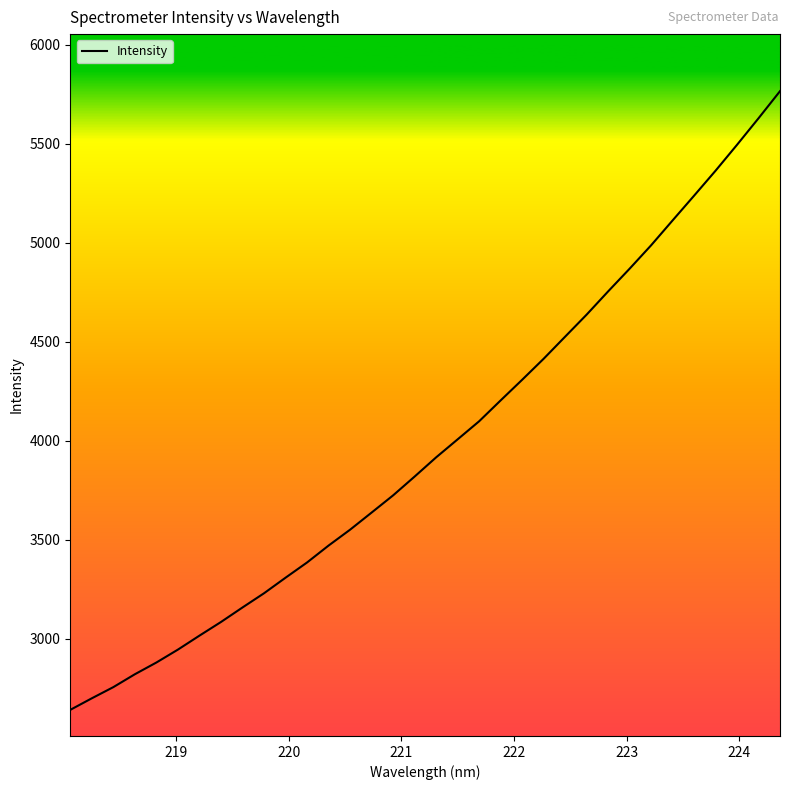

True or false: there are more than 1 points higher than both neighbors.

False